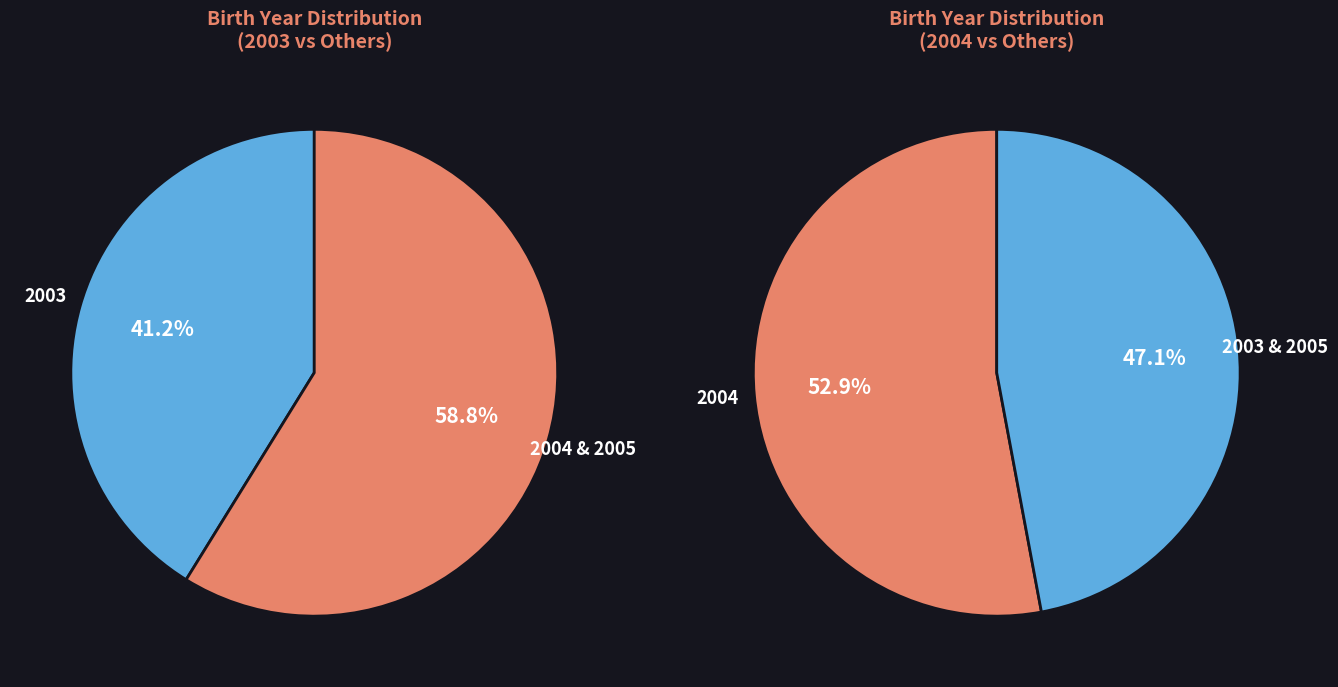

What percentage do 2004 and 2003 together represent?

94.1%